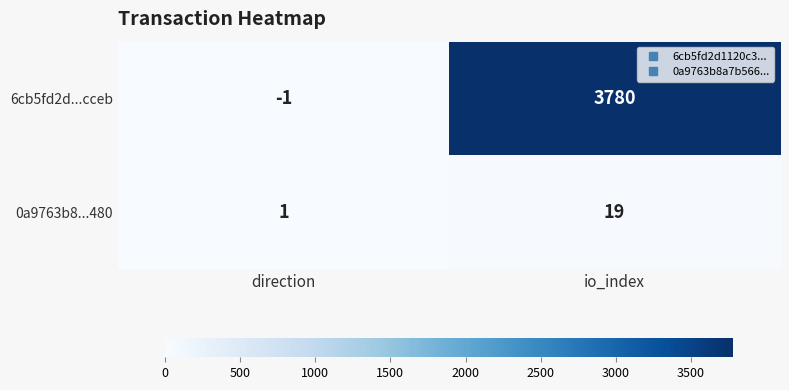

At which category is the sum across all series the highest?

io_index